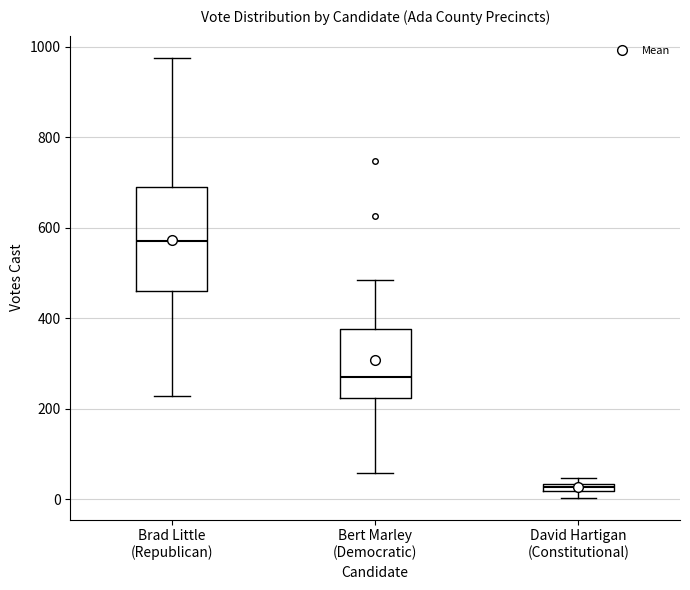

Which box's median line is the highest?

Brad Little (Republican)